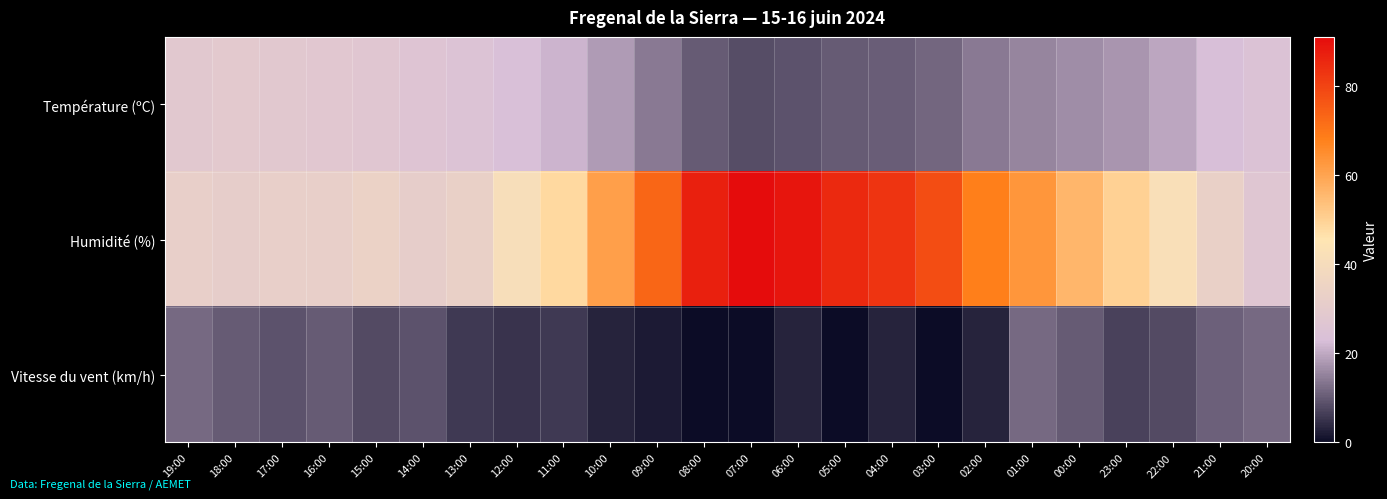

Reading right to left, transcribe all the data shown in this chart.

Température (ºC): 20:00=24.8	21:00=22.8	22:00=19.8	23:00=17.7	00:00=16.5	01:00=15.4	02:00=13.9	03:00=11.5	04:00=10.5	05:00=10.0	06:00=9.2	07:00=8.4	08:00=10.2	09:00=14.1	10:00=18.4	11:00=21.6	12:00=23.3	13:00=25.2	14:00=26.3	15:00=27.1	16:00=28.0	17:00=28.4	18:00=29.1	19:00=28.4
Humidité (%): 20:00=27.0	21:00=33.0	22:00=42.0	23:00=50.0	00:00=56.0	01:00=63.0	02:00=68.0	03:00=78.0	04:00=83.0	05:00=85.0	06:00=89.0	07:00=91.0	08:00=87.0	09:00=73.0	10:00=61.0	11:00=48.0	12:00=41.0	13:00=33.0	14:00=31.0	15:00=34.0	16:00=32.0	17:00=32.0	18:00=31.0	19:00=32.0
Vitesse du vent (km/h): 20:00=12.0	21:00=11.0	22:00=8.0	23:00=7.0	00:00=10.0	01:00=12.0	02:00=3.0	03:00=0.0	04:00=3.0	05:00=0.0	06:00=3.0	07:00=0.0	08:00=0.0	09:00=2.0	10:00=3.0	11:00=6.0	12:00=5.0	13:00=6.0	14:00=9.0	15:00=8.0	16:00=10.0	17:00=9.0	18:00=10.0	19:00=12.0